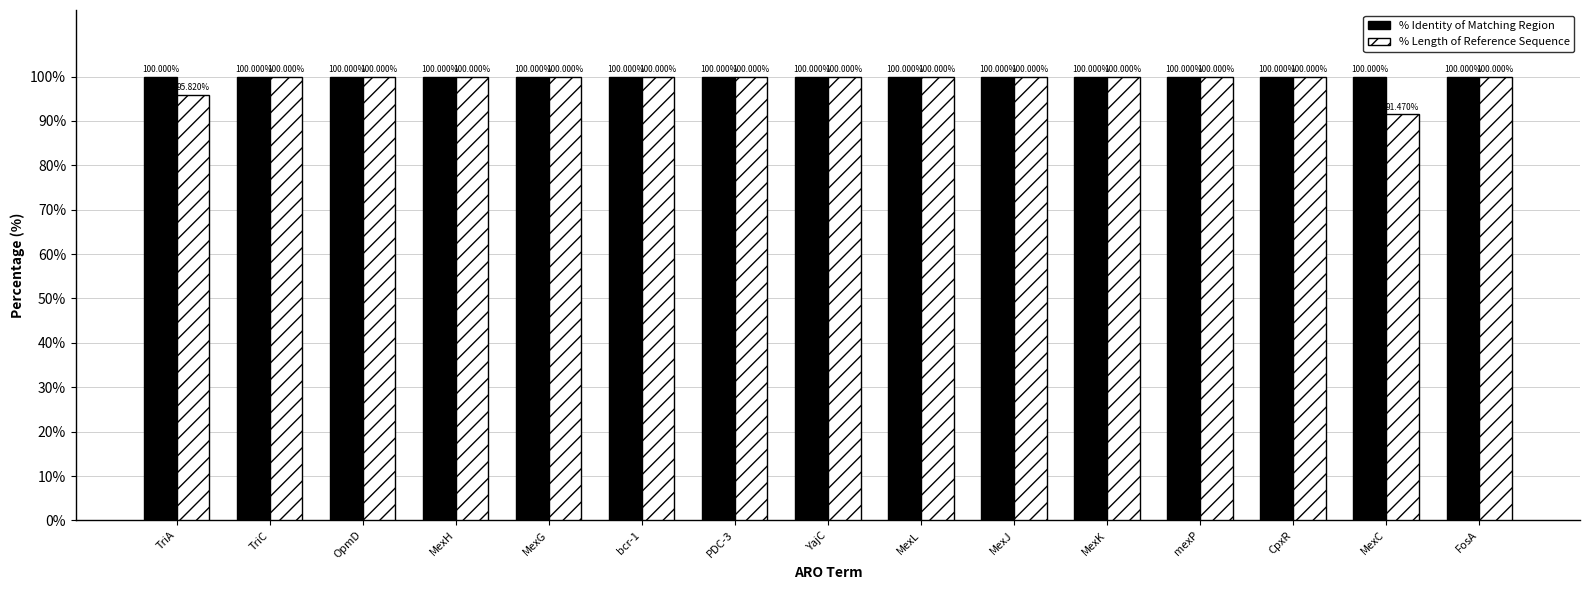

What position from the right is mexP?

4